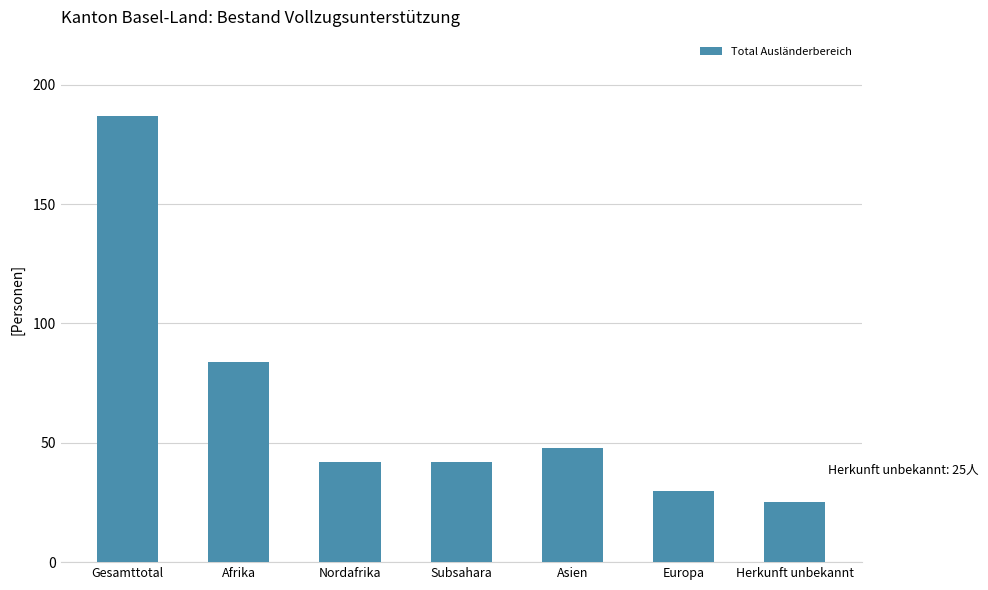

What is the value of the 2nd bar from the left?

84